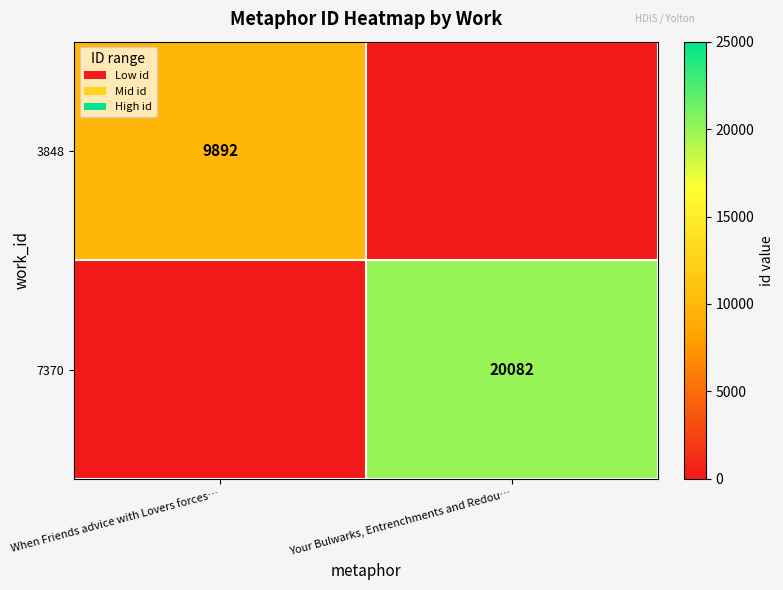

Is it true that 7370 equals 9256 at Your Bulwarks, Entrenchments and Redou…?

False